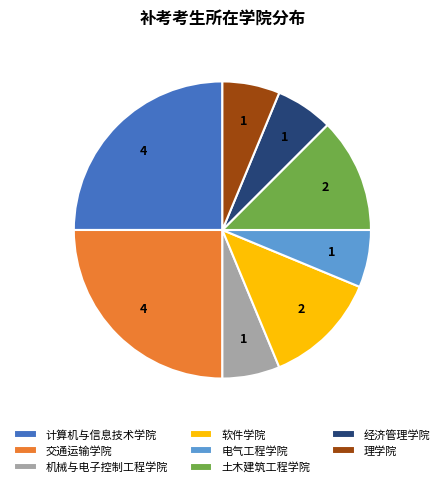

Which has a higher value, 理学院 or 计算机与信息技术学院?

计算机与信息技术学院